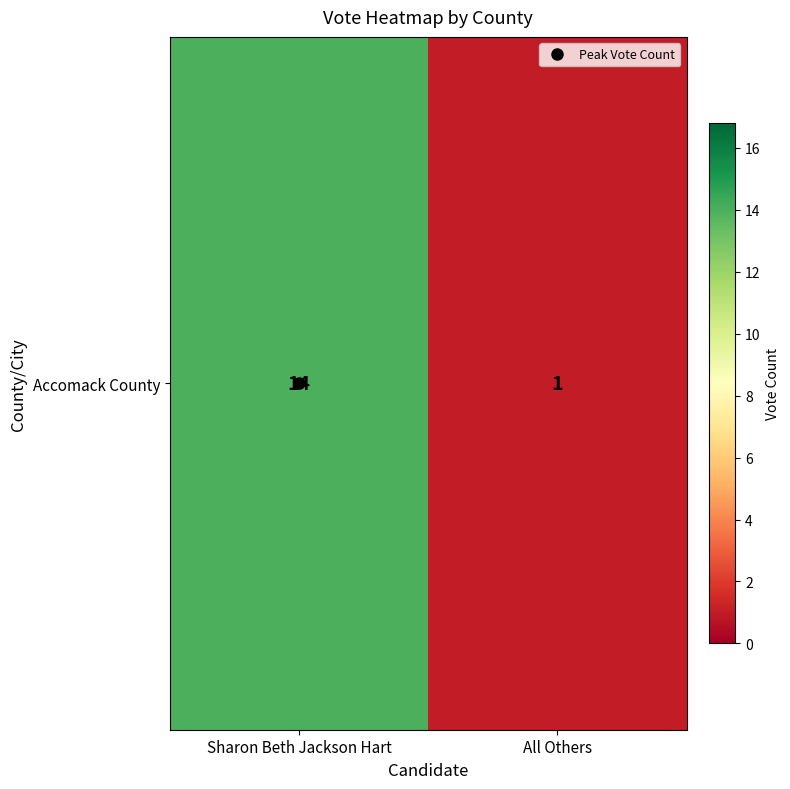

Where is the data nearest to the value 7?

All Others